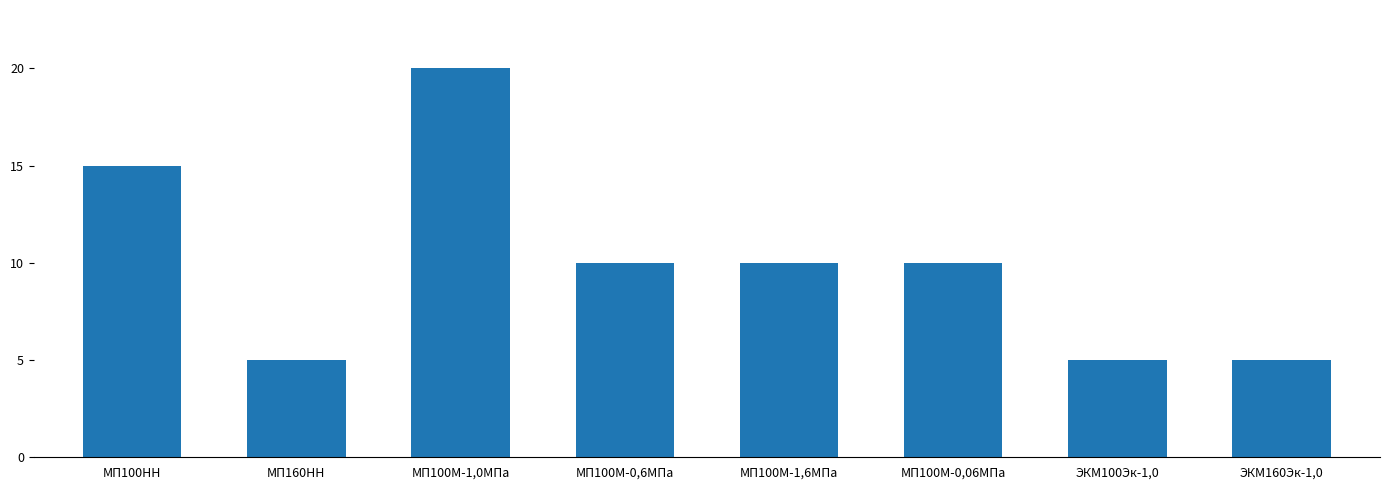

What is the difference between the second highest and second lowest values?

10